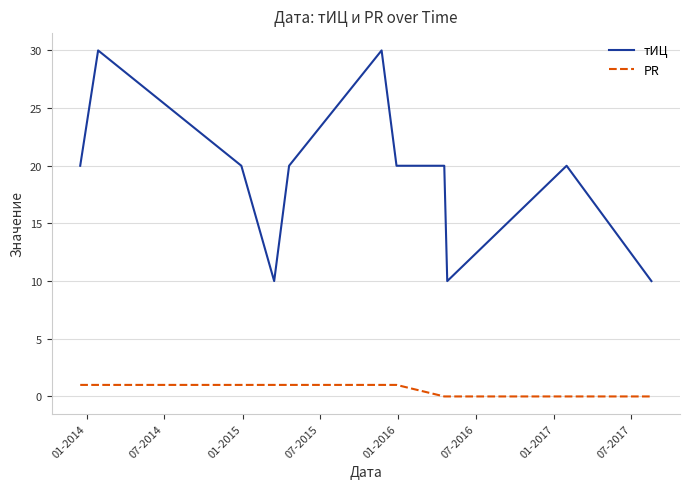

List the series in order of their overall mean, highest first.

тИЦ, PR